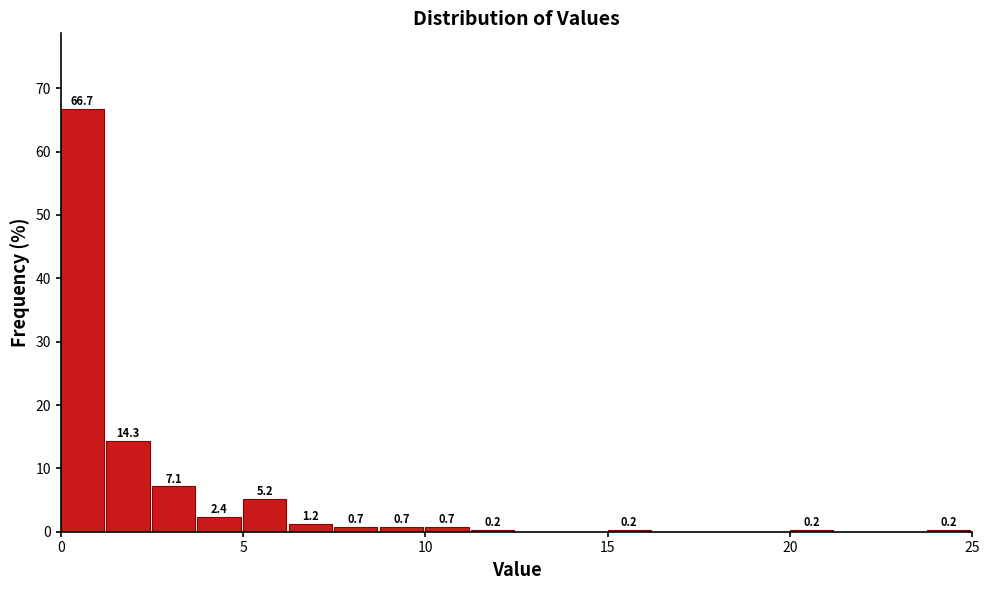

Read against the x-axis, roughly where is the centre of the tallest bar?

0.5